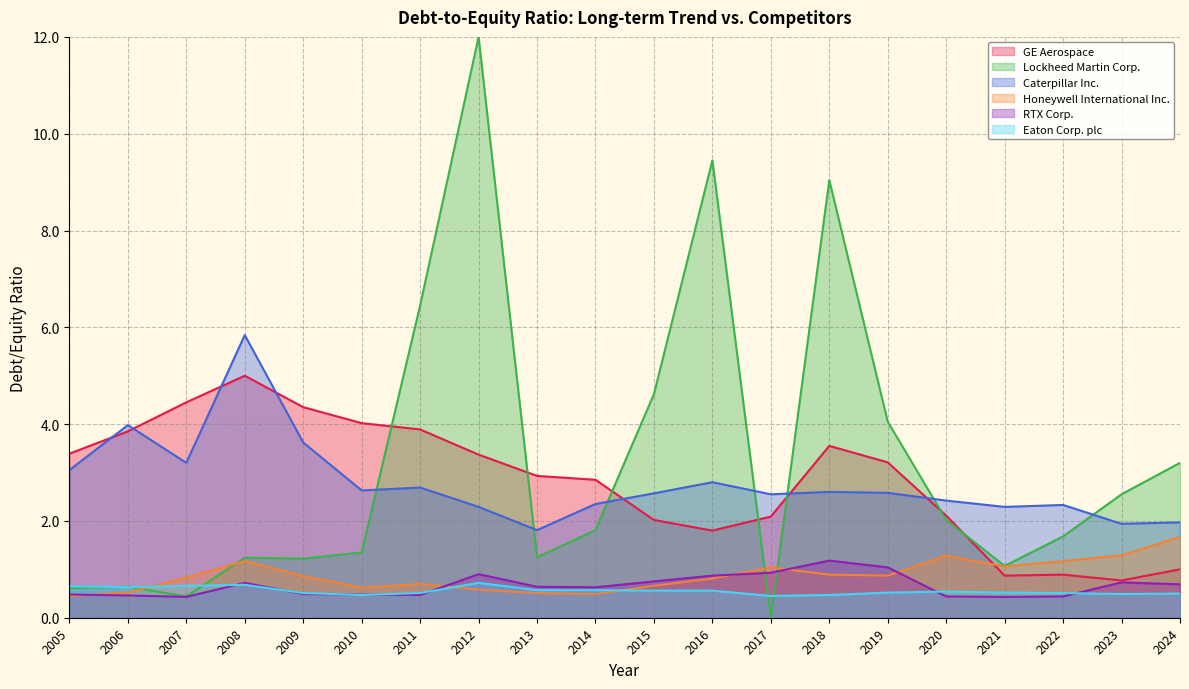

List the labels in order of RTX Corp. value, smallest first.

2007, 2021, 2020, 2022, 2006, 2011, 2005, 2010, 2009, 2014, 2013, 2024, 2008, 2023, 2015, 2016, 2012, 2017, 2019, 2018